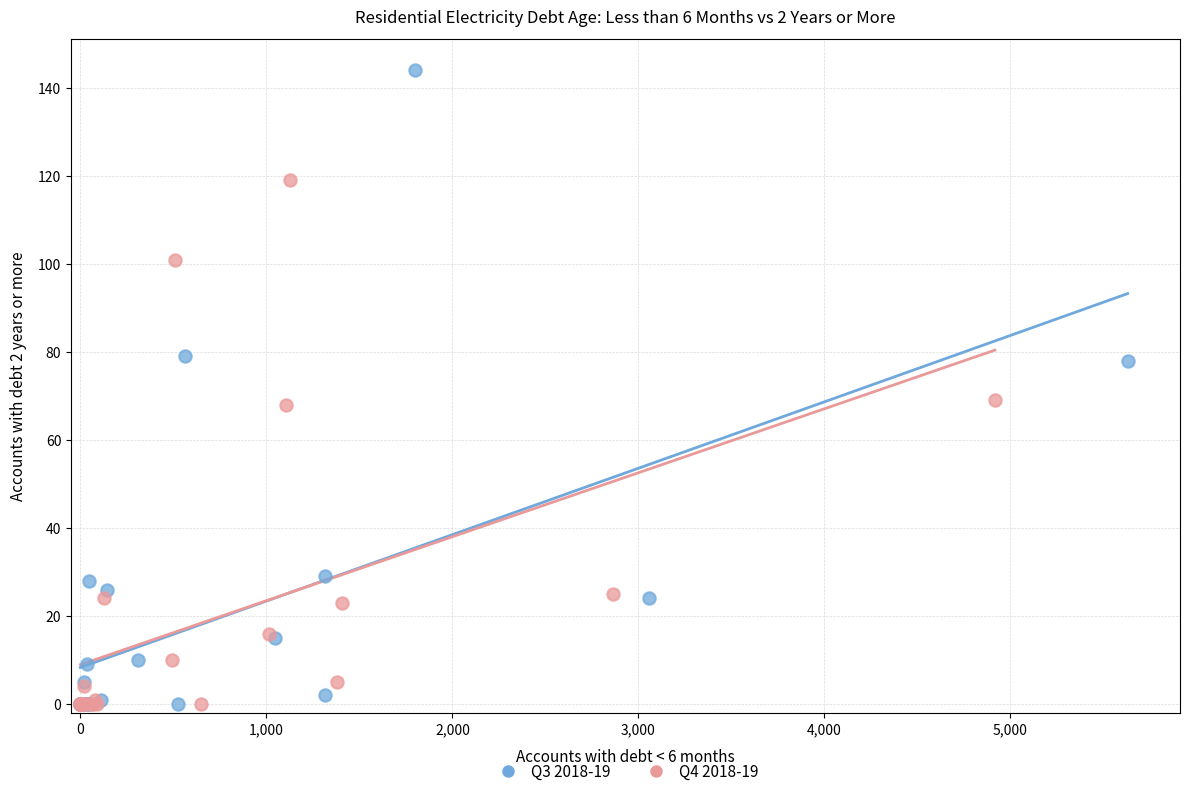

Which series has the widest spread of Y values?

Q3 2018-19